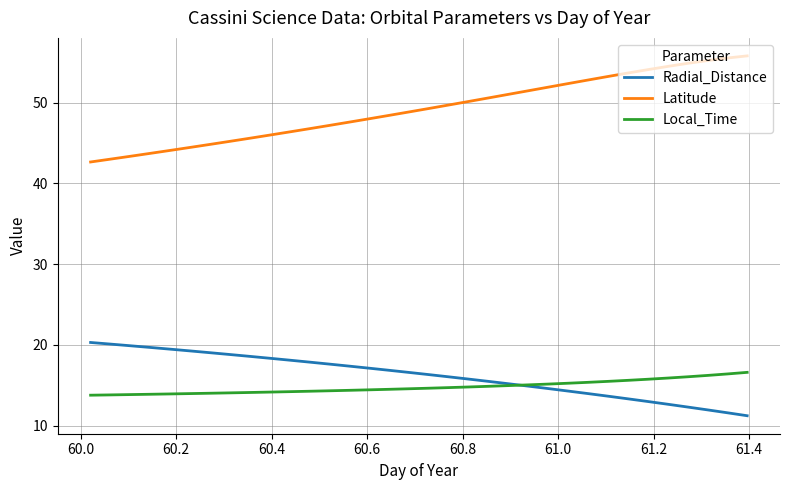

What is the minimum value shown in the chart?

11.2